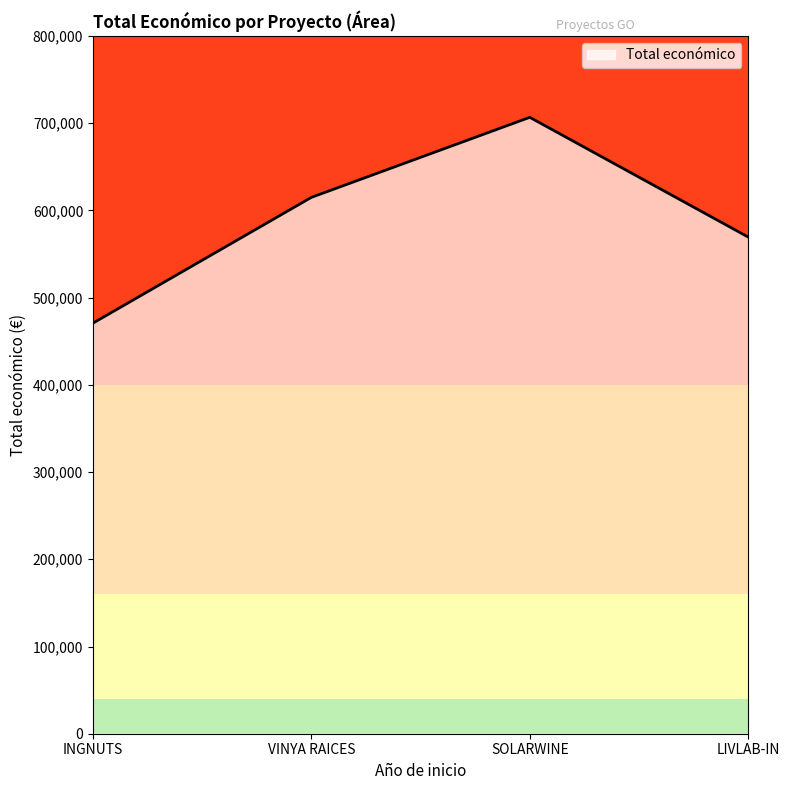

What is the smallest value displayed?

470675